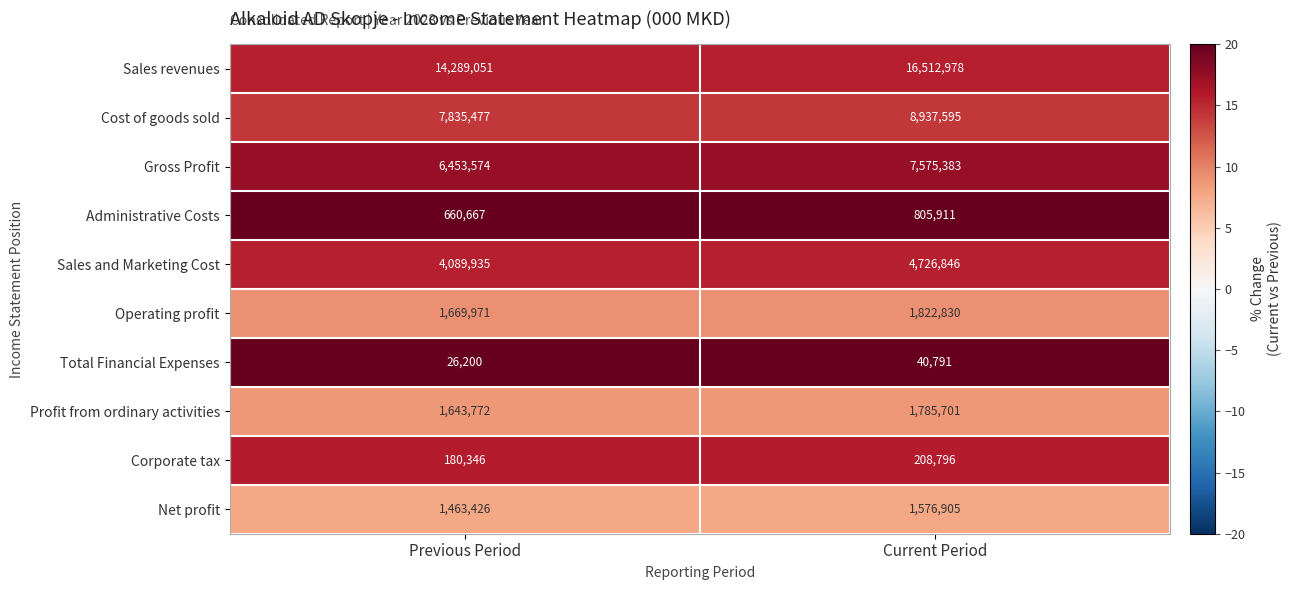

Is it true that Cost of goods sold equals 7835477 at Previous Period?

True